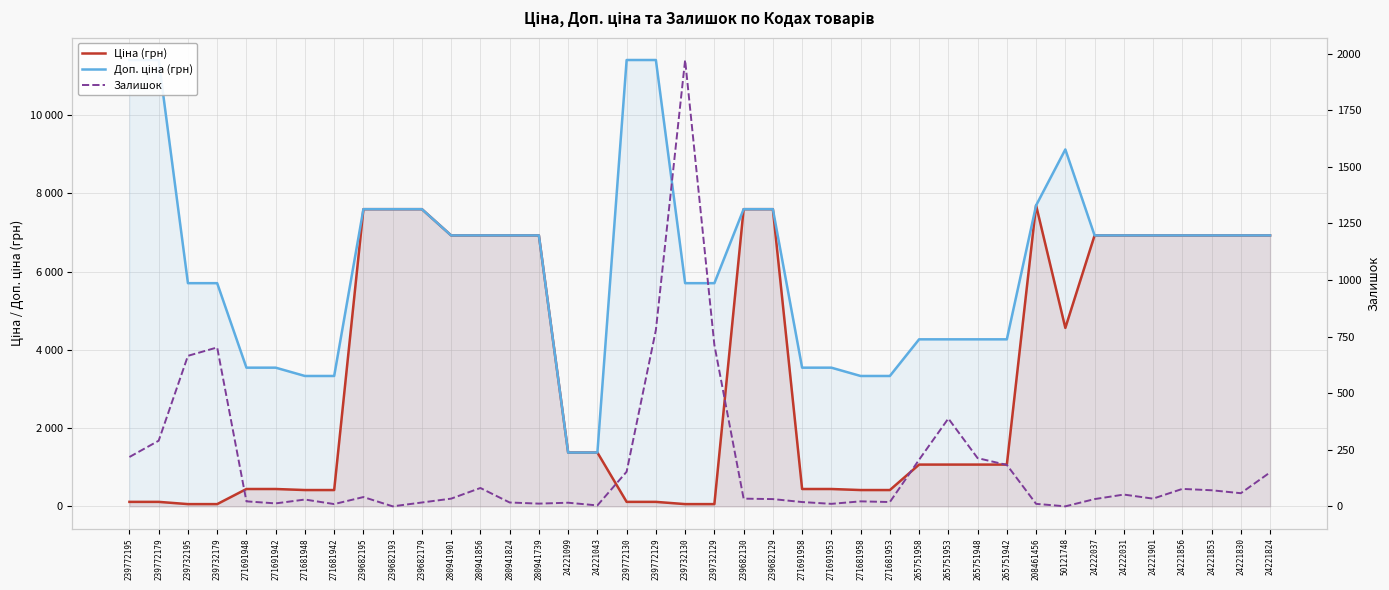

Reading left to right, extract all data points from this chart.

Ціна (грн): 114.1	114.1	57.0	57.0	443.1	443.1	416.6	416.6	7596.5	7596.5	7596.5	6925.7	6925.7	6925.7	6925.7	1375.4	1375.4	114.1	114.1	57.0	57.0	7596.5	7596.5	443.1	443.1	416.6	416.6	1067.3	1067.3	1067.3	1067.3	7693.1	4561.9	6925.7	6925.7	6925.7	6925.7	6925.7	6925.7	6925.7
Доп. ціна (грн): 11410.0	11410.0	5705.0	5705.0	3545.0	3545.0	3332.5	3332.5	7596.5	7596.5	7596.5	6925.7	6925.7	6925.7	6925.7	1375.0	1375.0	11410.0	11410.0	5705.0	5705.0	7596.5	7596.5	3545.0	3545.0	3332.5	3332.5	4269.4	4269.4	4269.4	4269.4	7693.1	9123.7	6925.7	6925.7	6925.7	6925.7	6925.7	6925.7	6925.7
Залишок: 218.0	290.0	665.0	702.0	22.0	13.0	30.0	10.0	41.0	0.0	17.0	34.0	81.0	17.0	12.0	16.0	4.0	153.0	779.0	1972.0	713.0	34.0	32.0	19.0	11.0	22.0	19.0	206.0	388.0	213.0	183.0	11.0	0.0	32.0	52.0	34.0	77.0	71.0	58.0	150.0